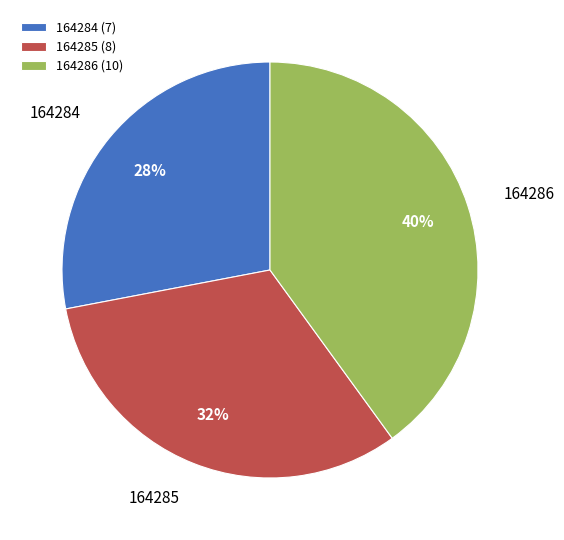

Is there any slice that represents more than half of the pie?

No